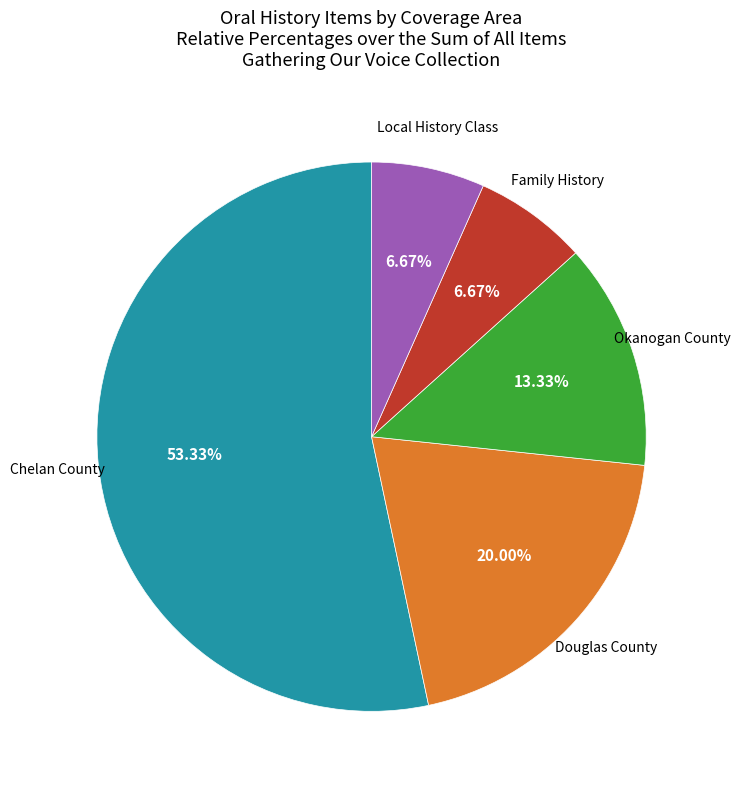

Does any single category account for the majority?

Yes